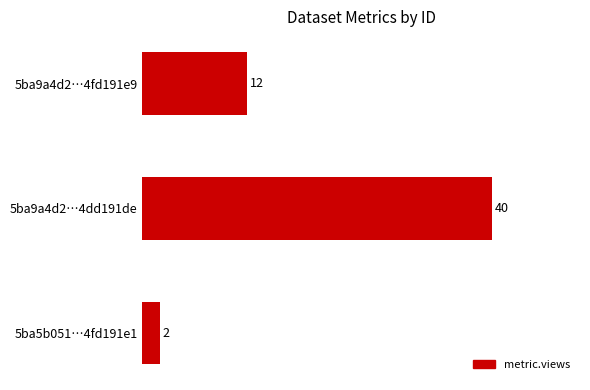

How many bars are there in total?

3